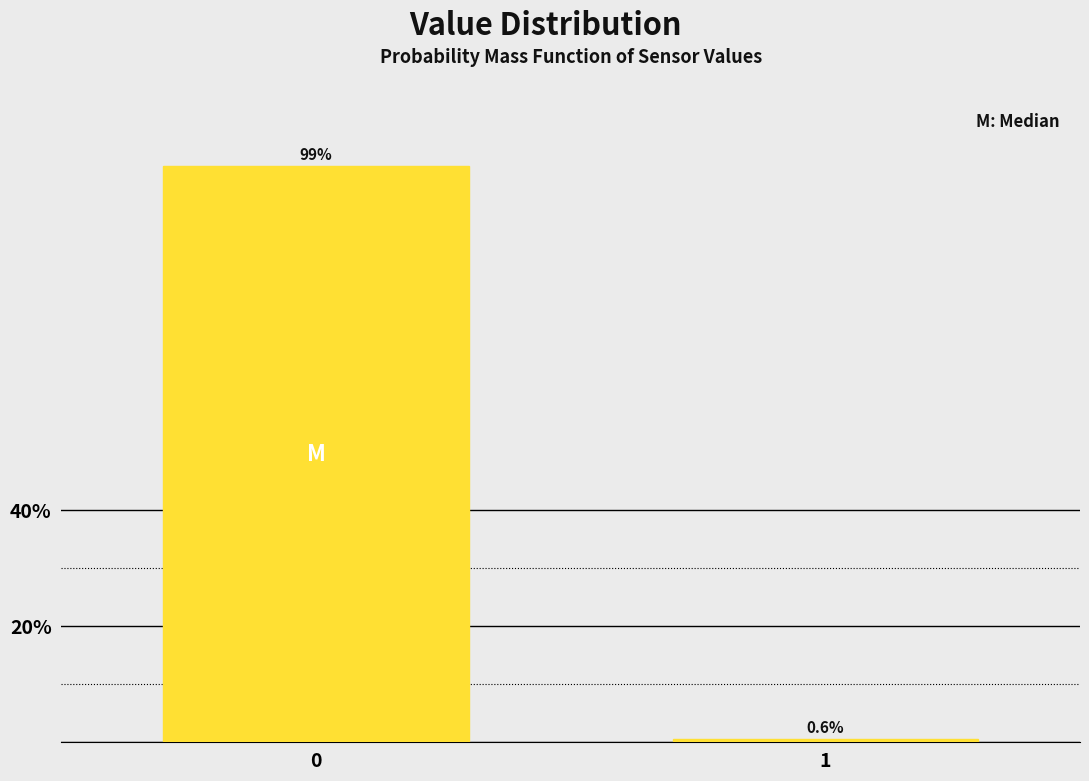

Reading right to left, list all the values displayed in this chart.

0.6	99.4